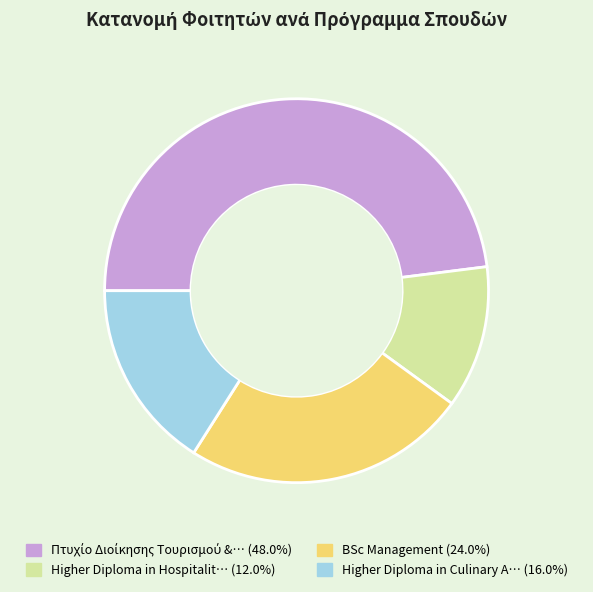

Does any single category account for the majority?

No